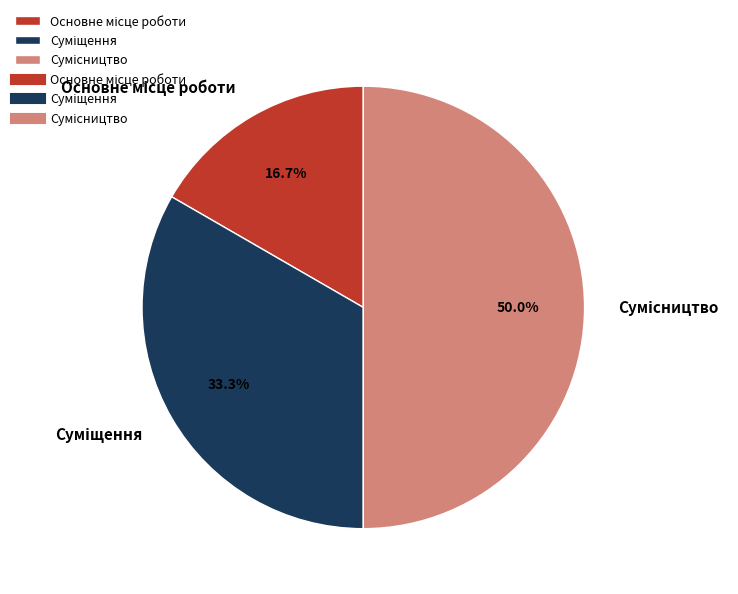

The Сумісництво slice represents 50% of the pie. True or false?

True